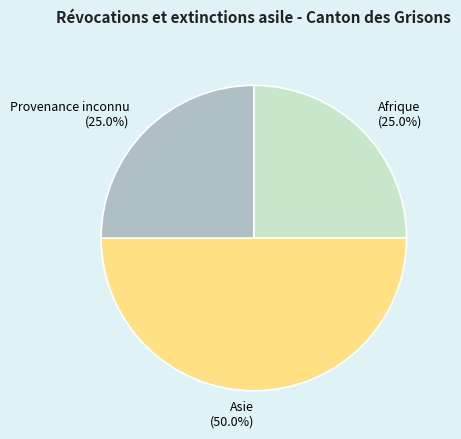

How many slices are in this pie chart?

3